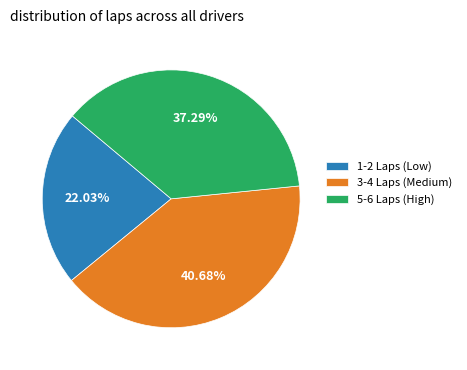

How many segments does this pie chart have?

3